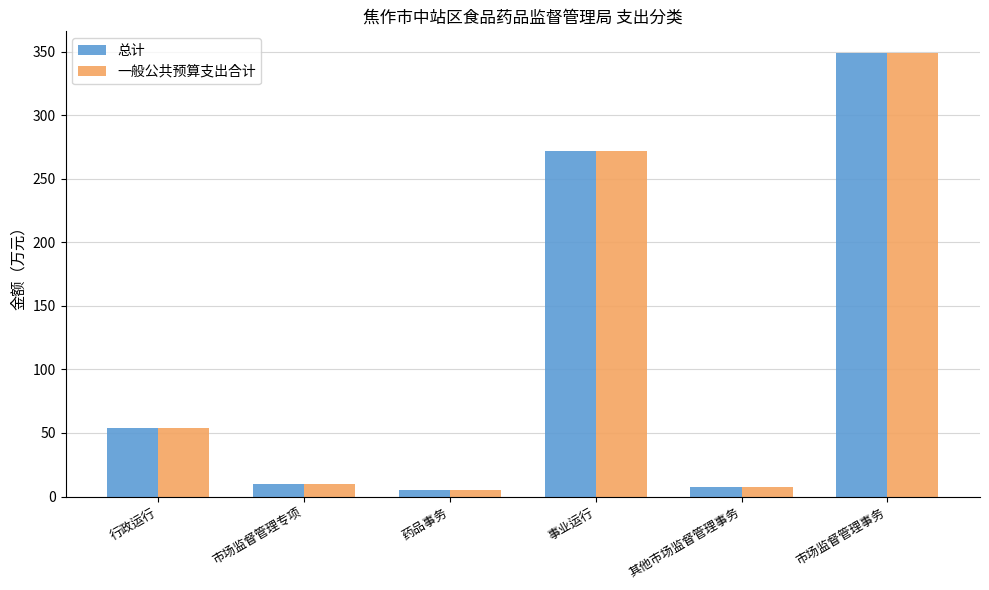

What is the label of the 6th bar from the right?

行政运行